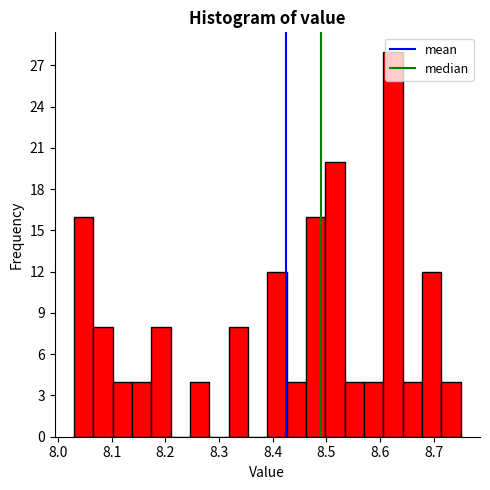

Around what value on the x-axis is the tallest bar? Give the approximate position of its centre, as read against the axis.

8.62